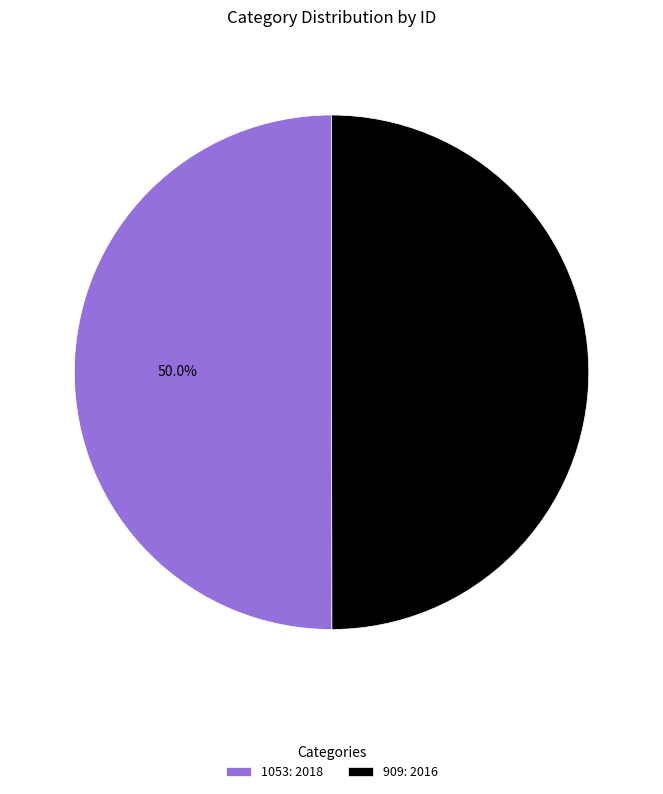

Approximately how many times larger is the value at 1053: 2018 compared to 909: 2016?

1.0